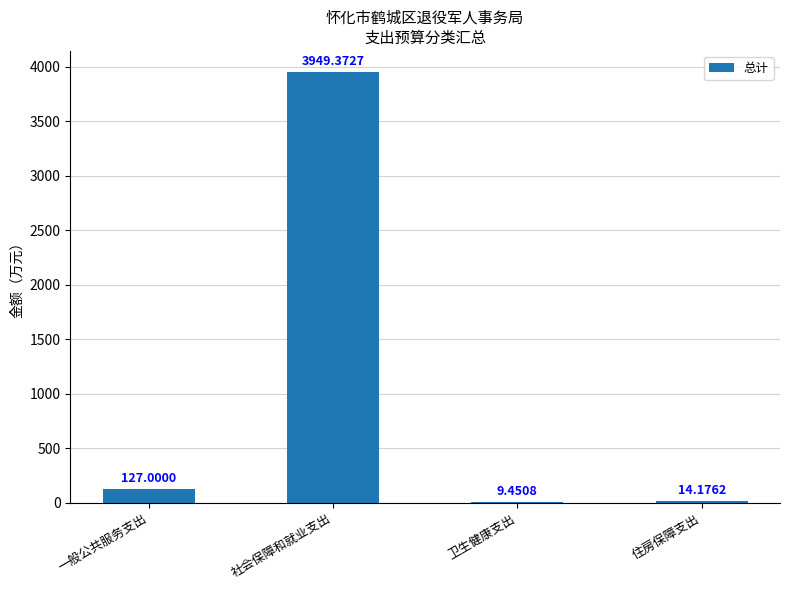

Count the number of data series in this chart.

1